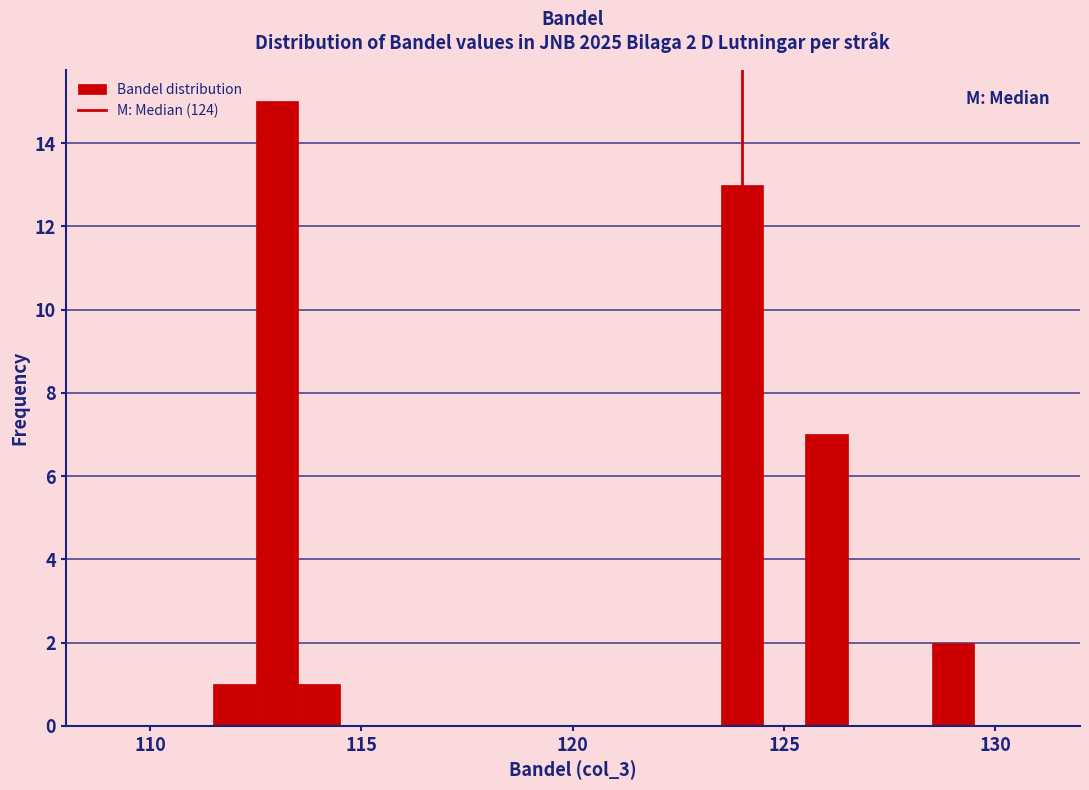

Read against the x-axis, roughly where is the centre of the tallest bar?

113.0